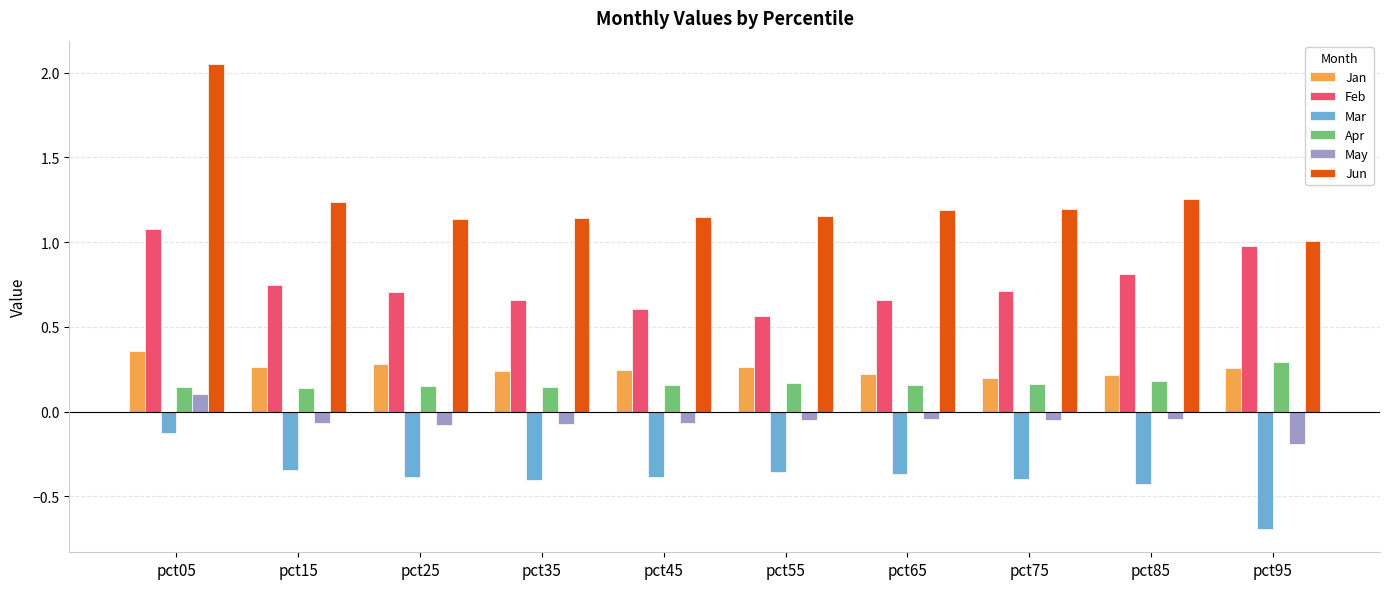

At which category does the chart reach its minimum across all series?

pct95